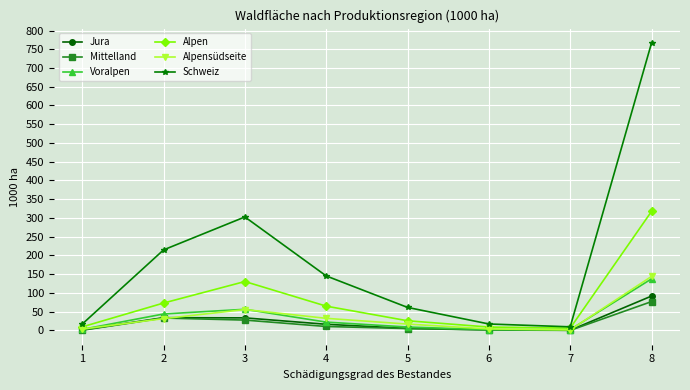

In Schweiz, how many points are lower than both neighbors (excluding endpoints)?

1